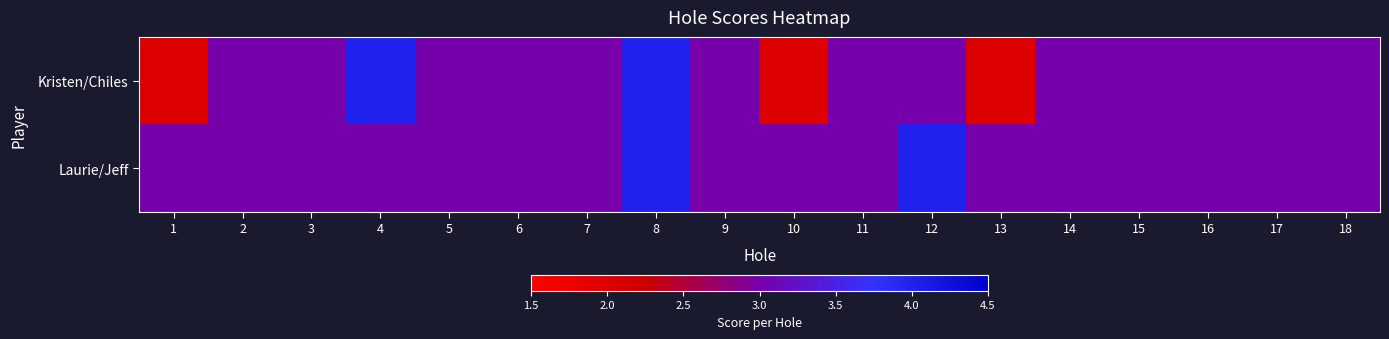

Rank the series at 14 from lowest to highest value.

Kristen/Chiles, Laurie/Jeff